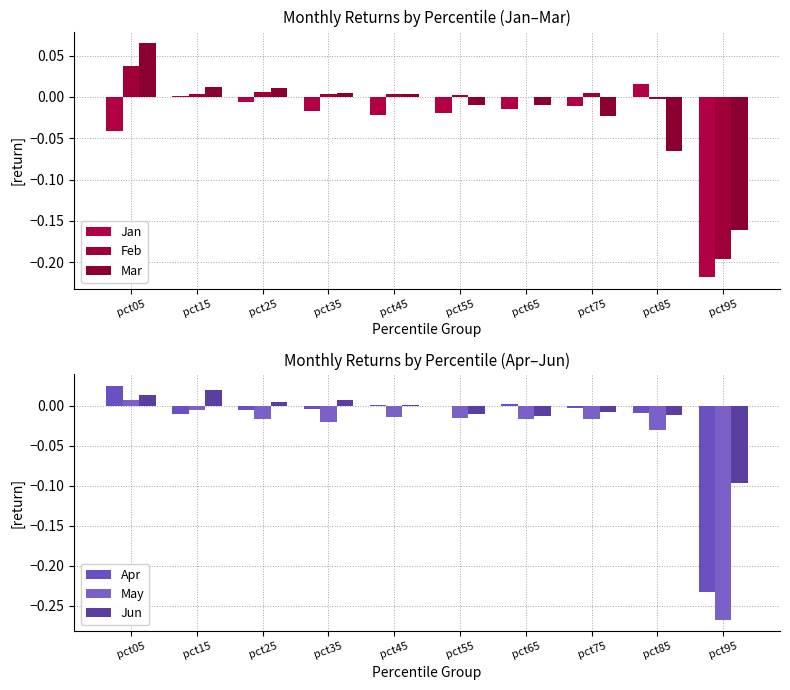

At which label is Jun closest to 0?

pct45